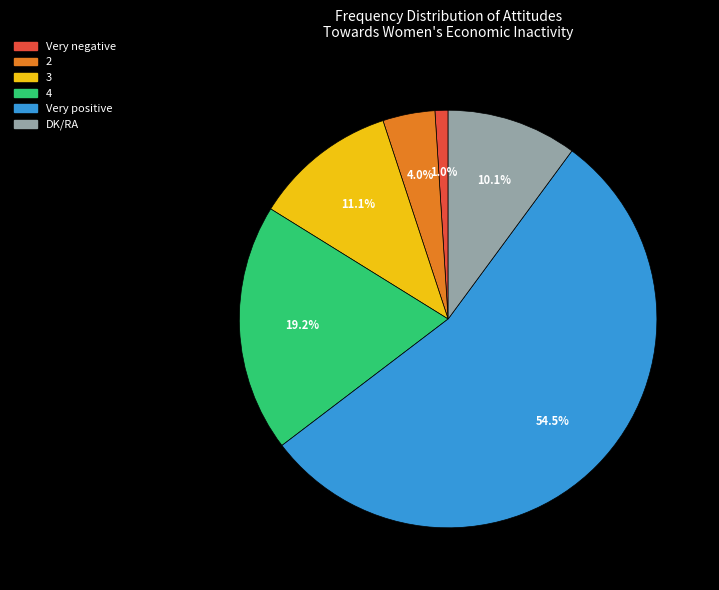

To the nearest percent, what is the combined percentage of 2 and Very positive?

59%